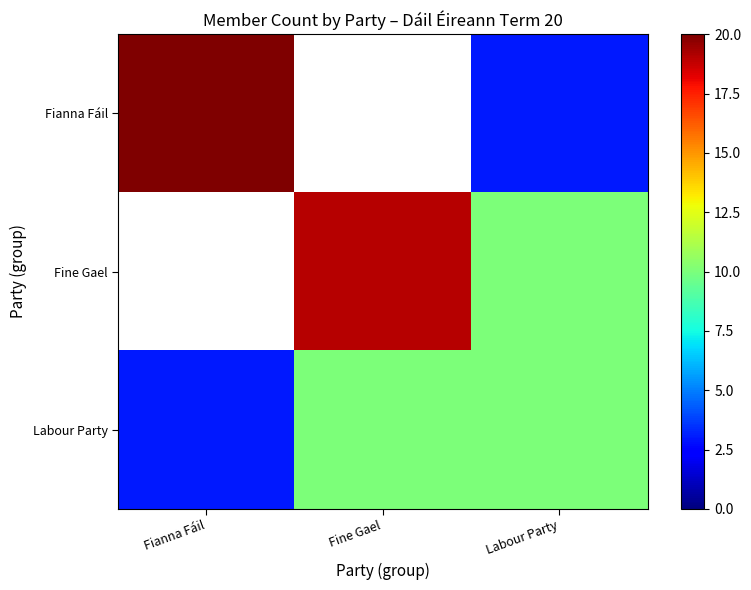

Is the value of Labour Party at Labour Party greater than the value of Fianna Fáil at Fine Gael?

No